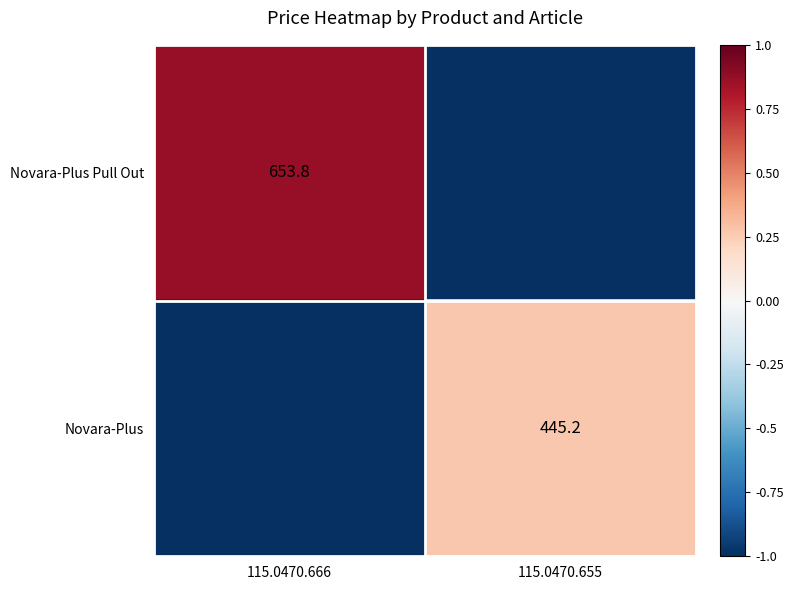

Is the value of Novara-Plus Pull Out at 115.0470.666 greater than the value of Novara-Plus at 115.0470.655?

Yes